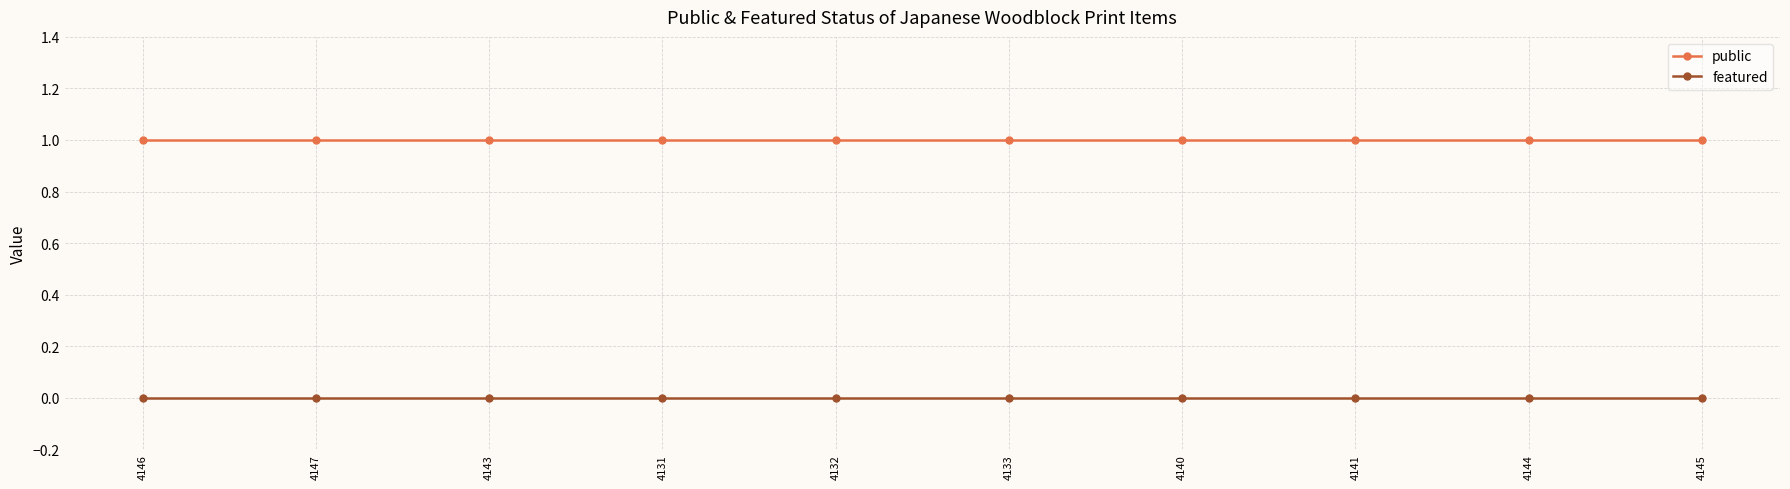

Reading left to right, what are all the values shown in this chart?

public: 4146=1	4147=1	4143=1	4131=1	4132=1	4133=1	4140=1	4141=1	4144=1	4145=1
featured: 4146=0	4147=0	4143=0	4131=0	4132=0	4133=0	4140=0	4141=0	4144=0	4145=0